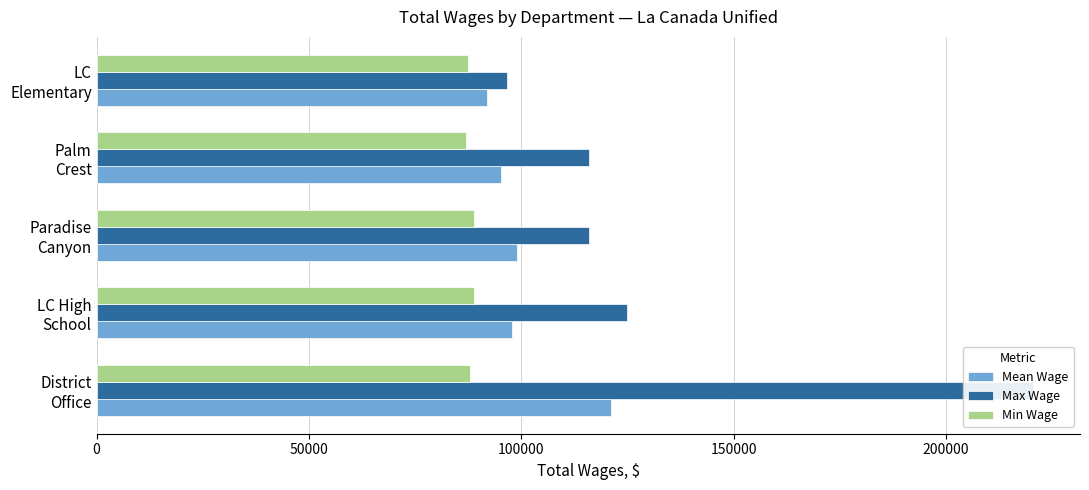

How many bars are there in each group?

3